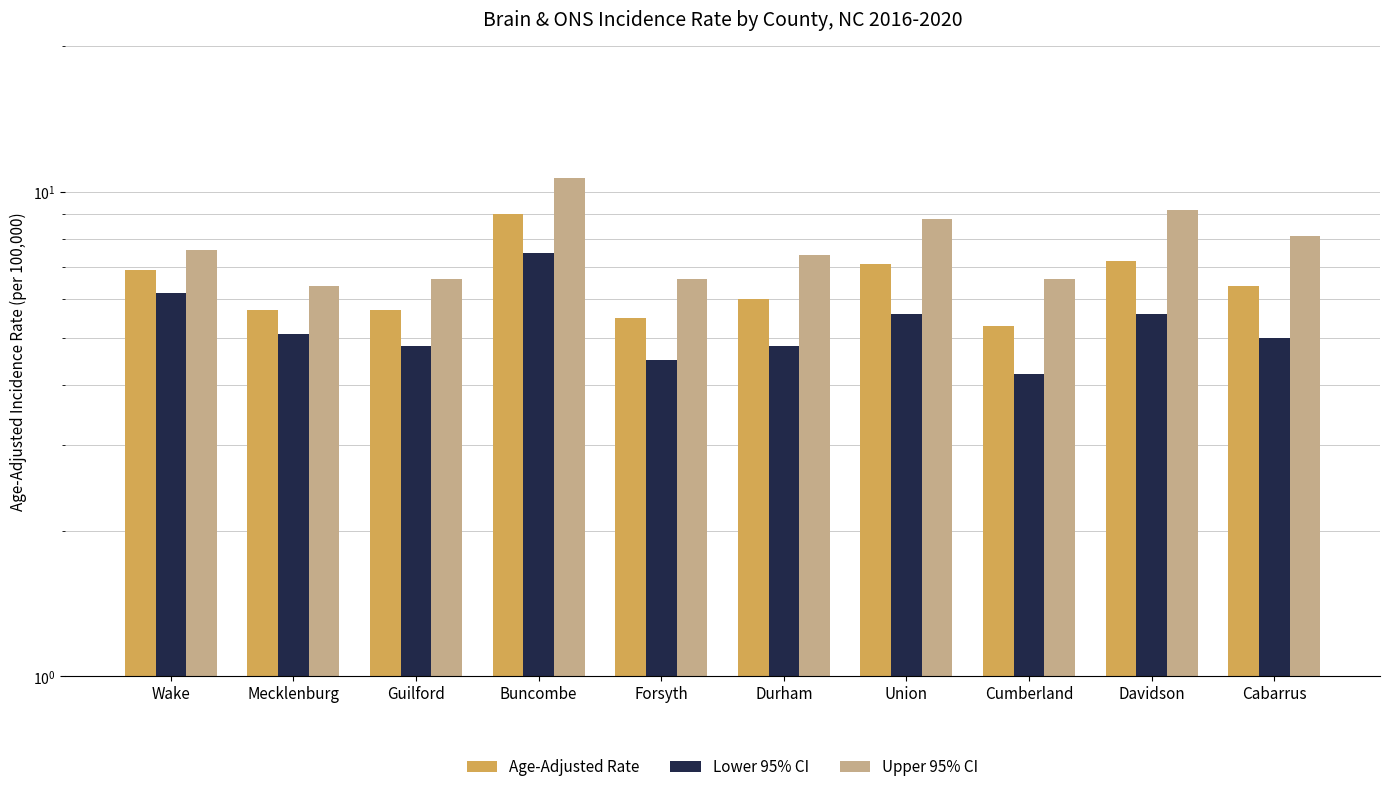

What is the label of the 5th bar from the left?

Forsyth